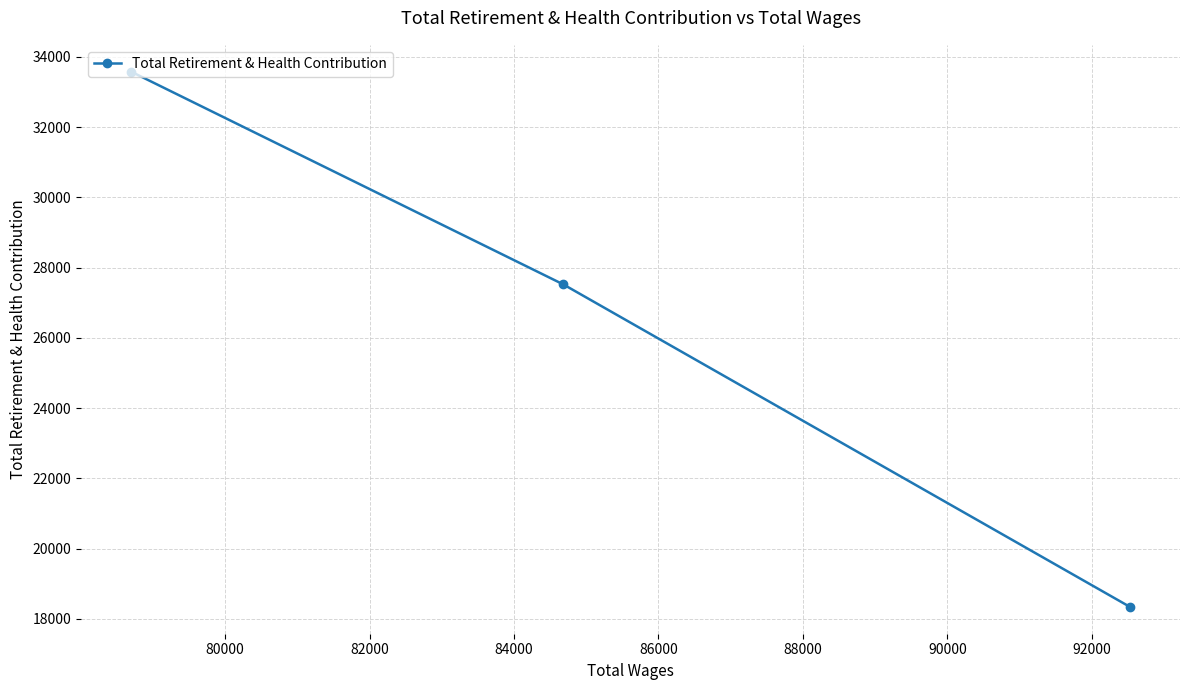

How many values are below 27518?

1